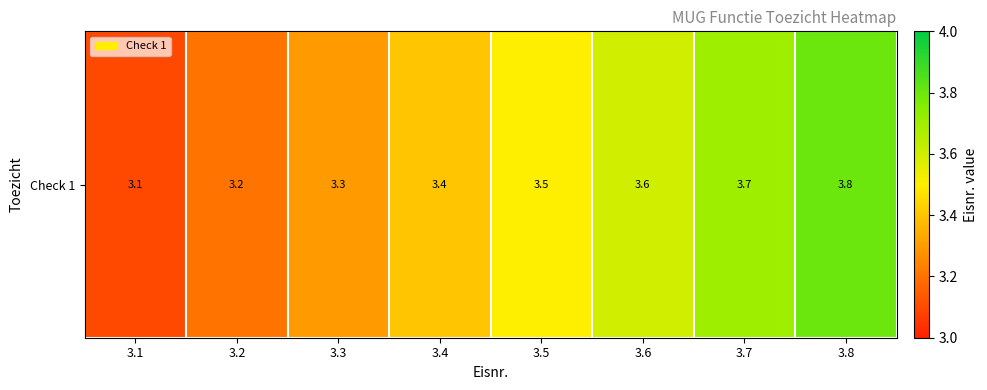

List the labels in order of value, largest first.

3.8, 3.7, 3.6, 3.5, 3.4, 3.3, 3.2, 3.1